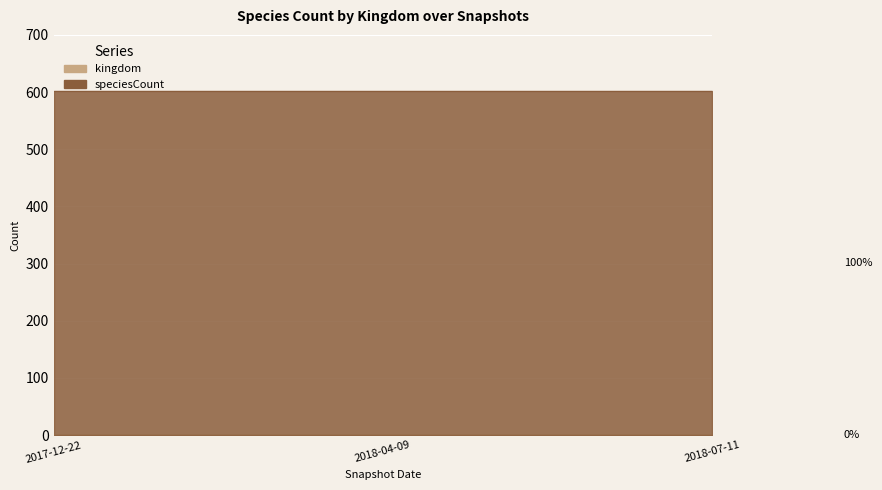

The kingdom series shows 1 at 2018-07-11. True or false?

False